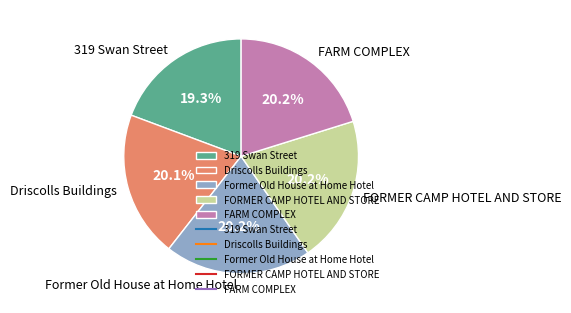

What is the smallest slice in the pie chart?

319 Swan Street